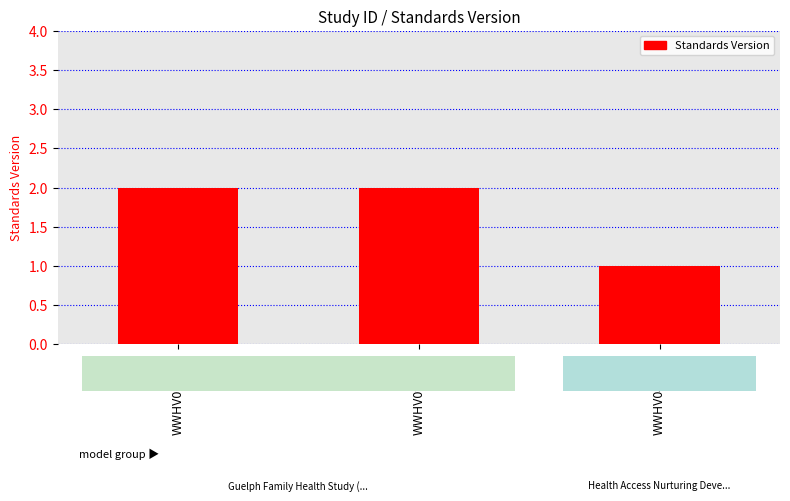

What position from the left is WWHV040823?

3